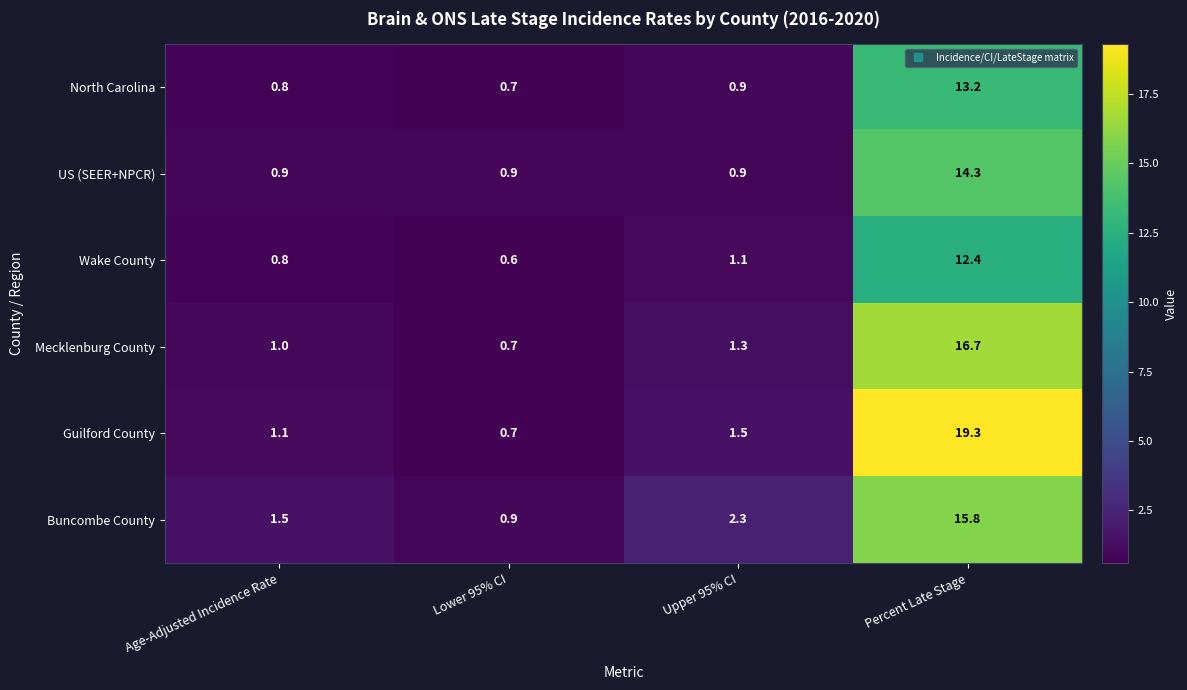

How many distinct data groups are displayed?

6